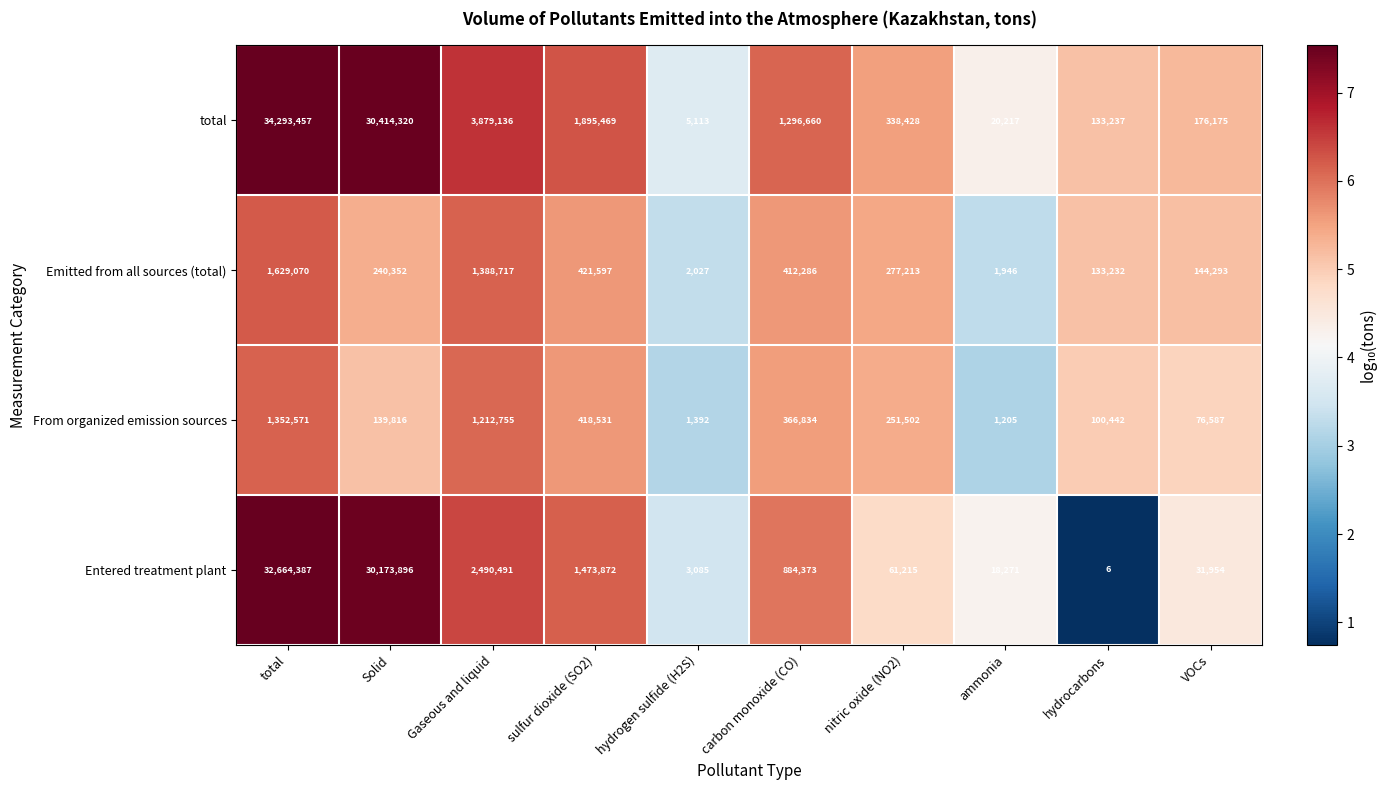

The Emitted from all sources (total) series shows 133232 at hydrocarbons. True or false?

True